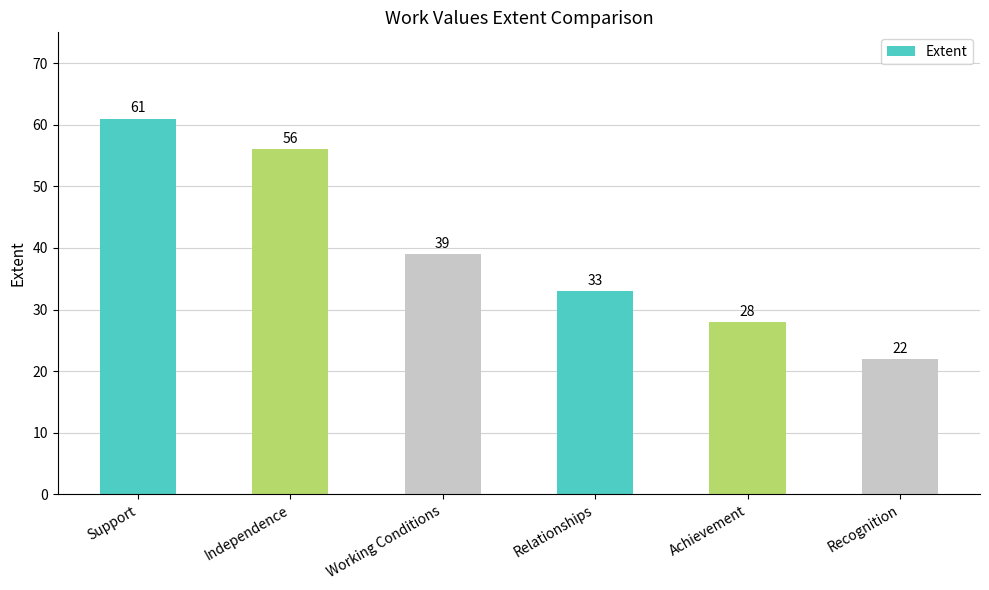

What is the change in value from Independence to Achievement?

-28